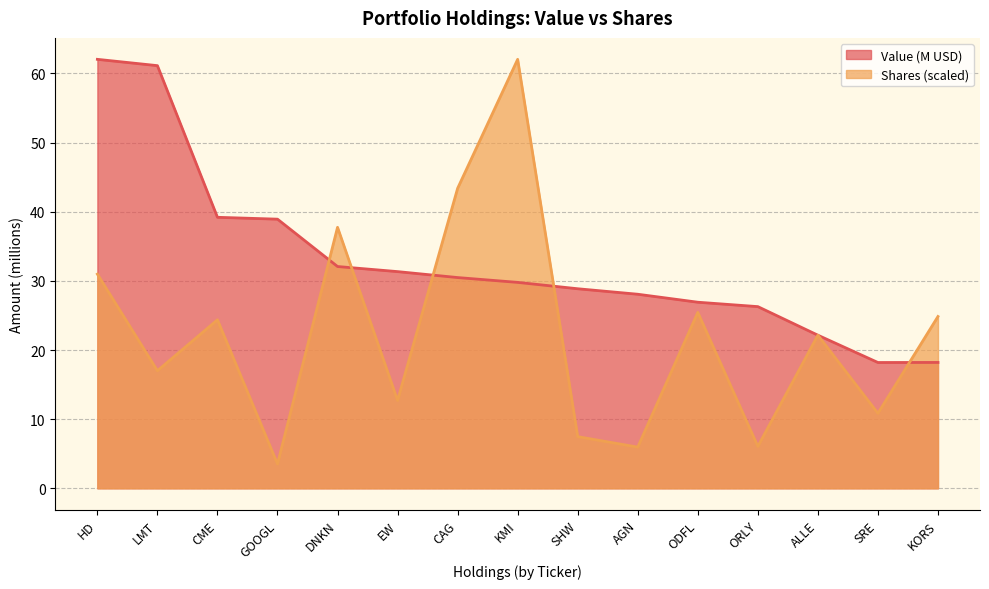

Where do Value and Shares or principal amount first cross each other?

GOOGL and DNKN